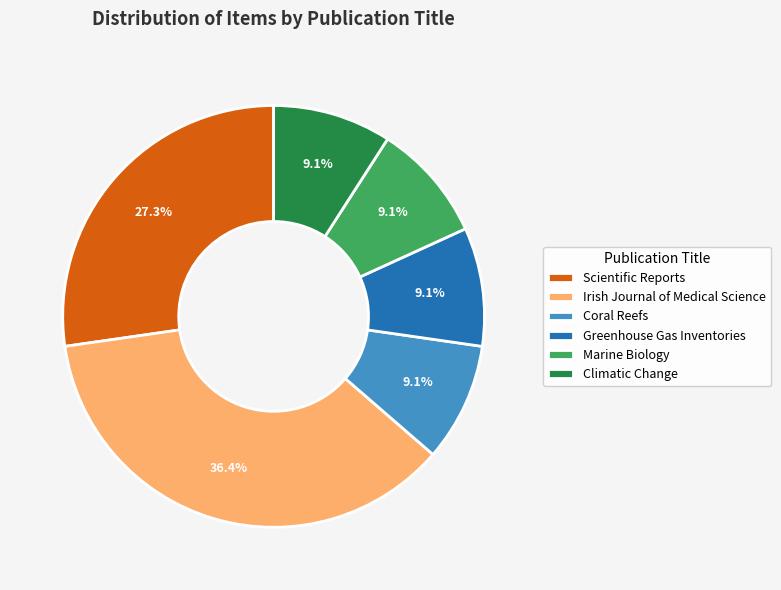

How many slices are in this pie chart?

6